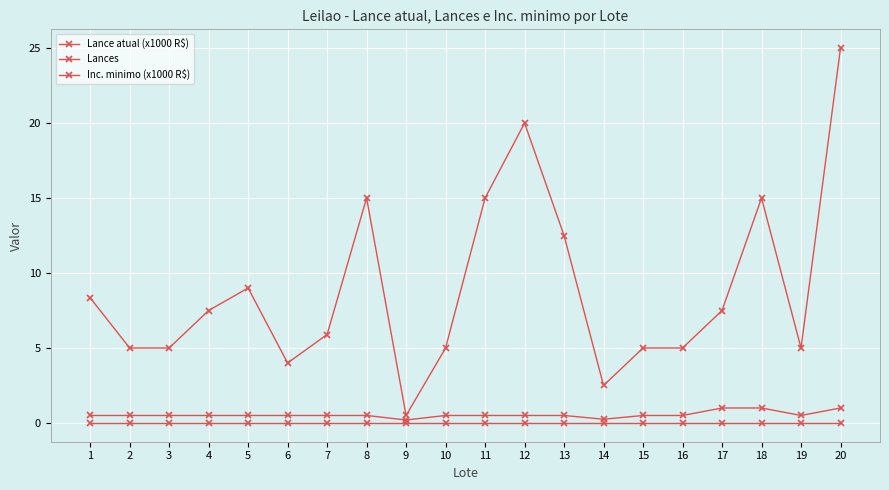

Does the chart have visible grid lines?

Yes